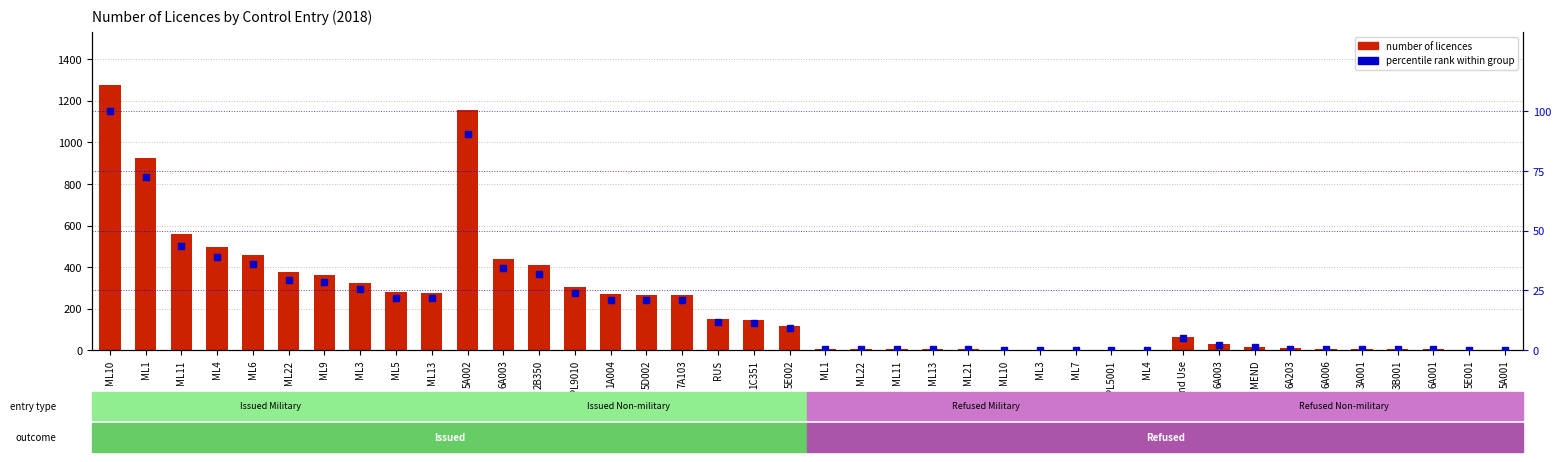

Is the value of percentile rank within group at ML22 greater than the value of number of licences at 6A003?

No